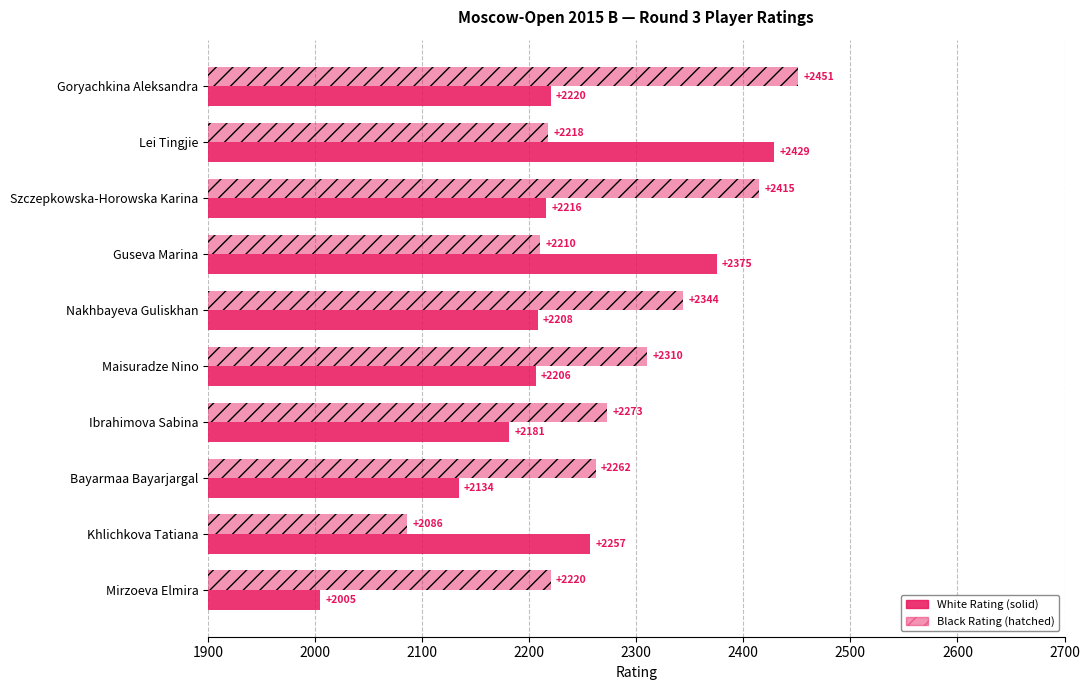

How many series are shown in this chart?

2